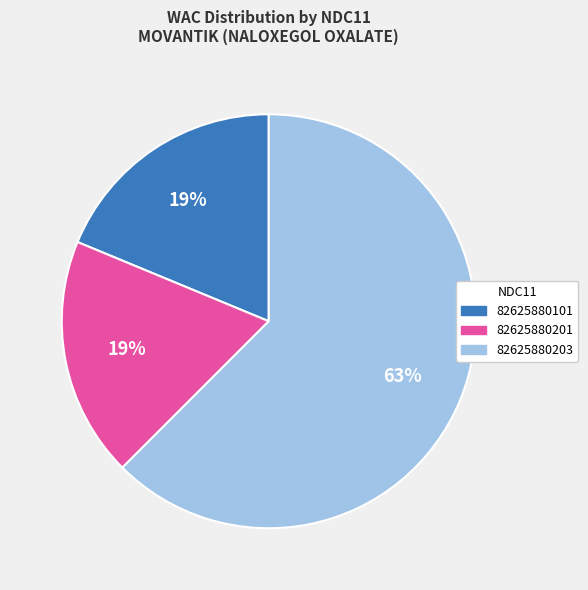

Which slice is the largest?

82625880203